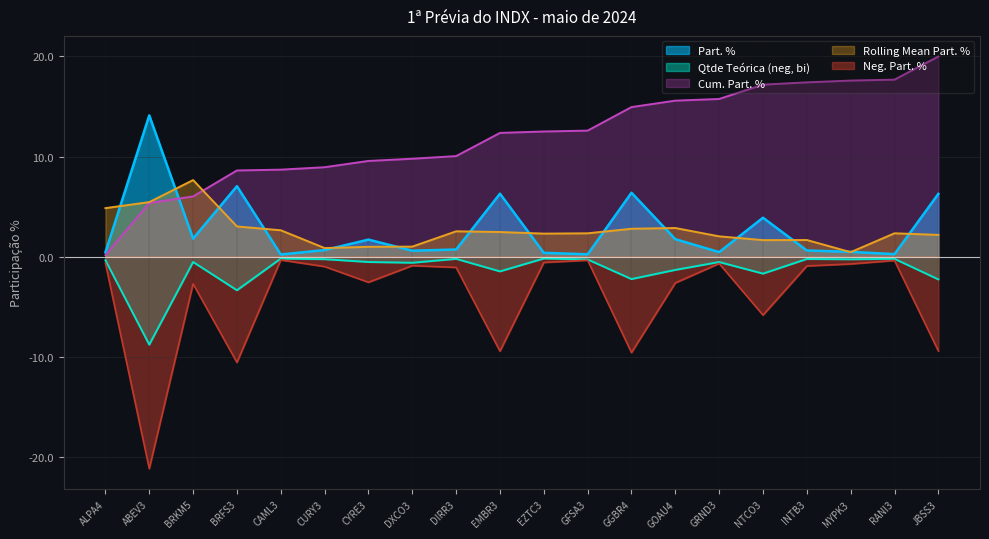

What position from the right is JBSS3?

1